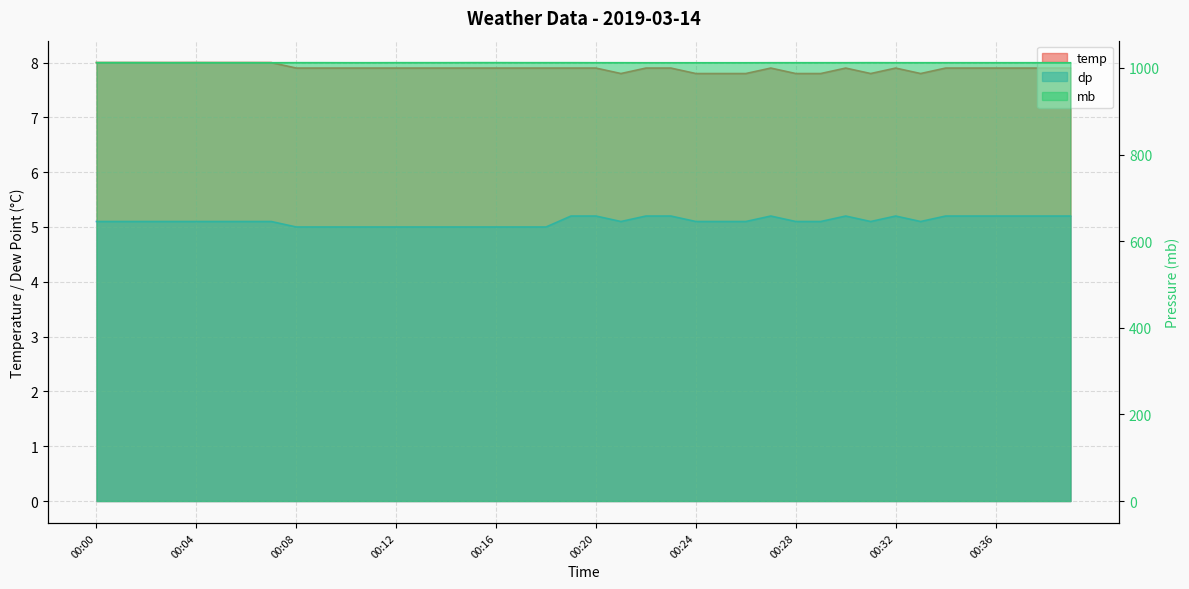

What is the difference between the maximum and minimum values in the temp series?

0.2